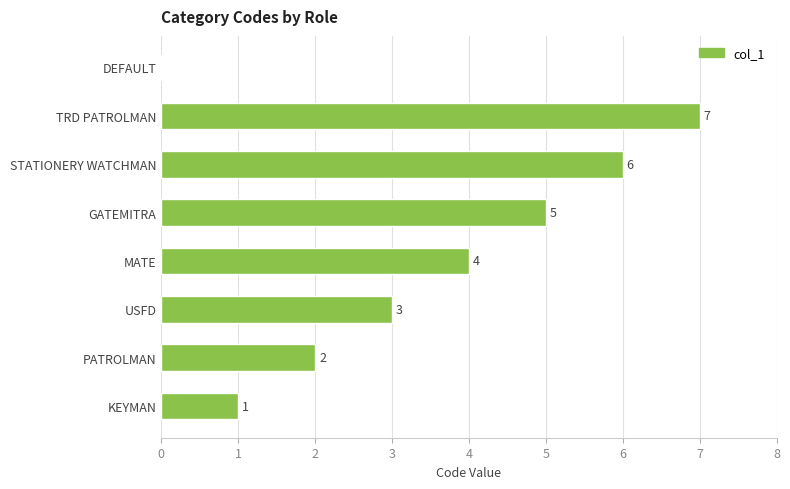

At which category does the chart reach its peak across all series?

TRD PATROLMAN